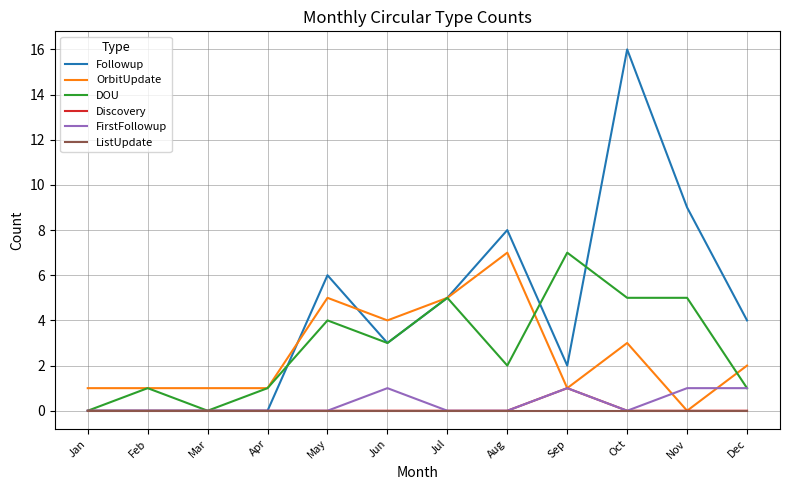

What is the spread (max minus min) of values at Jun?

4